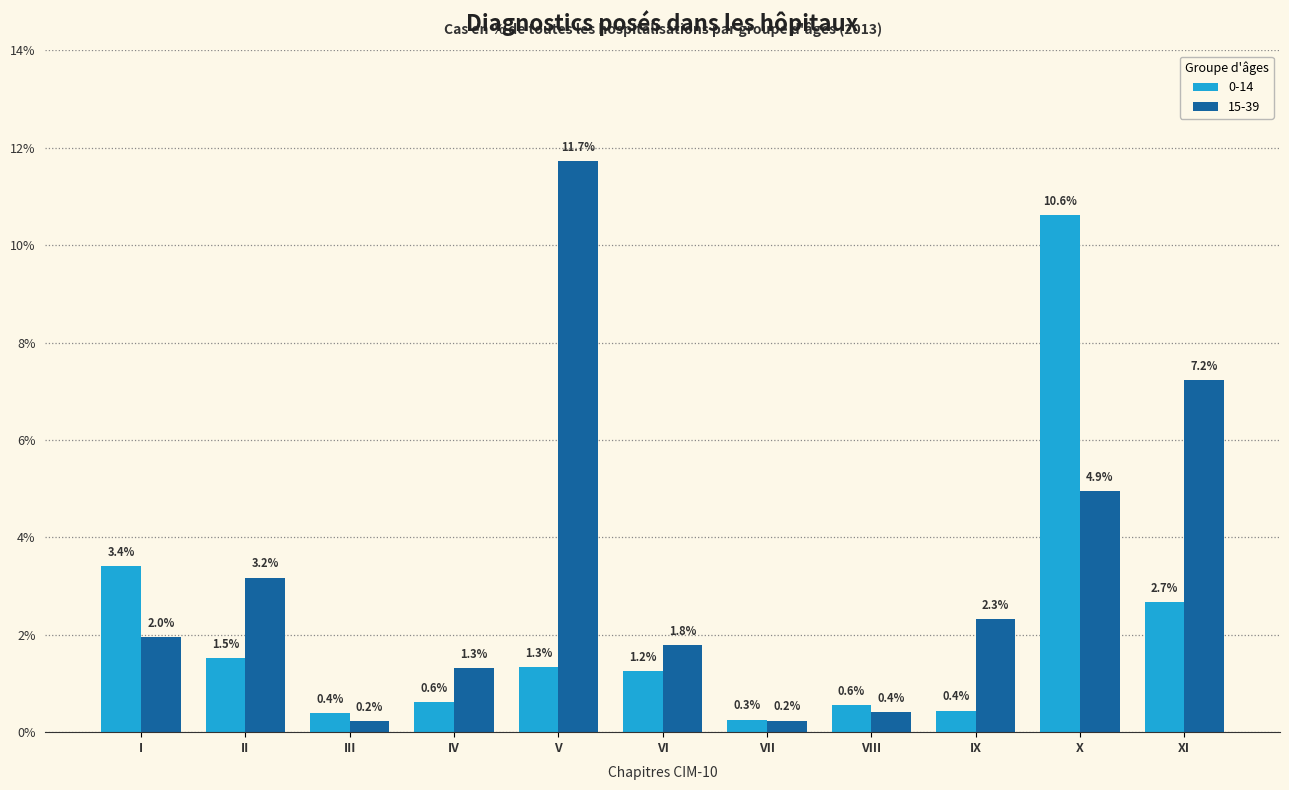

At which category does the chart reach its peak across all series?

V